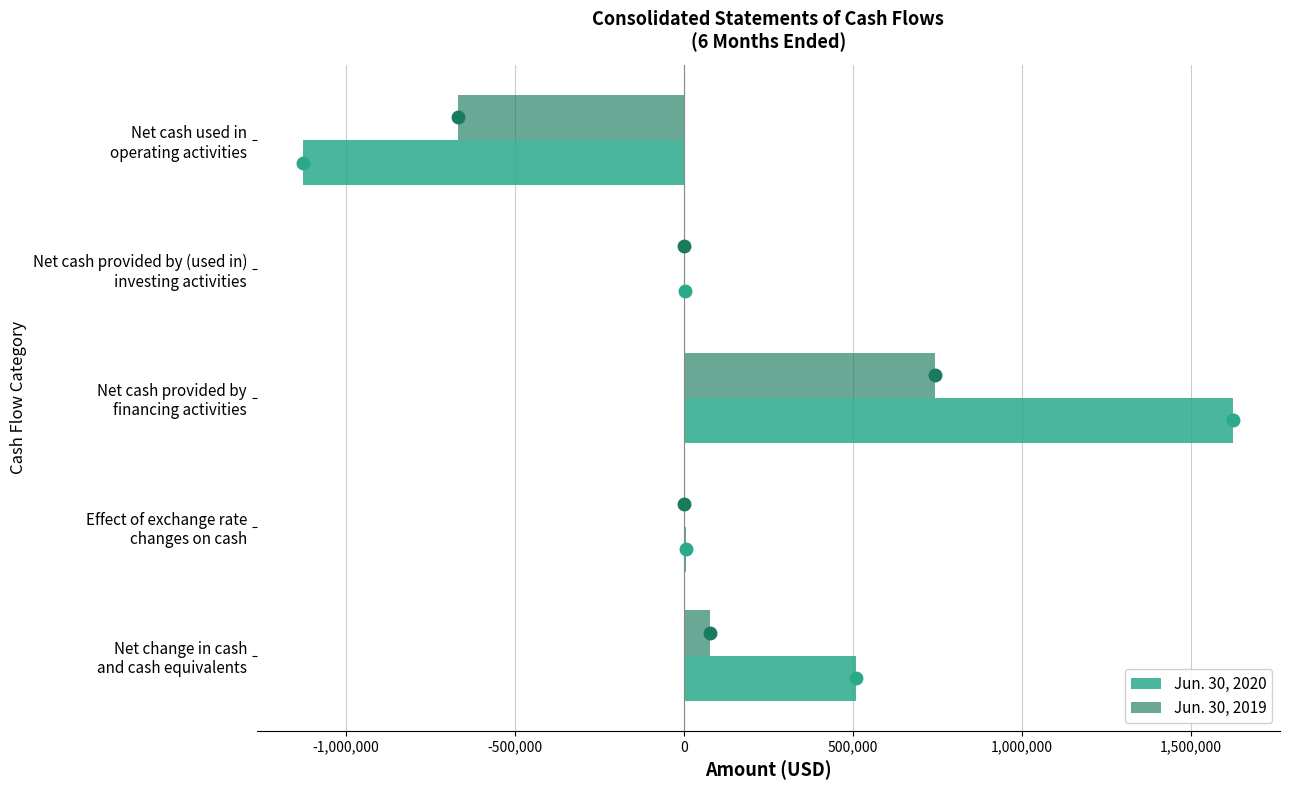

Which series has the largest total across all categories?

Jun. 30, 2020